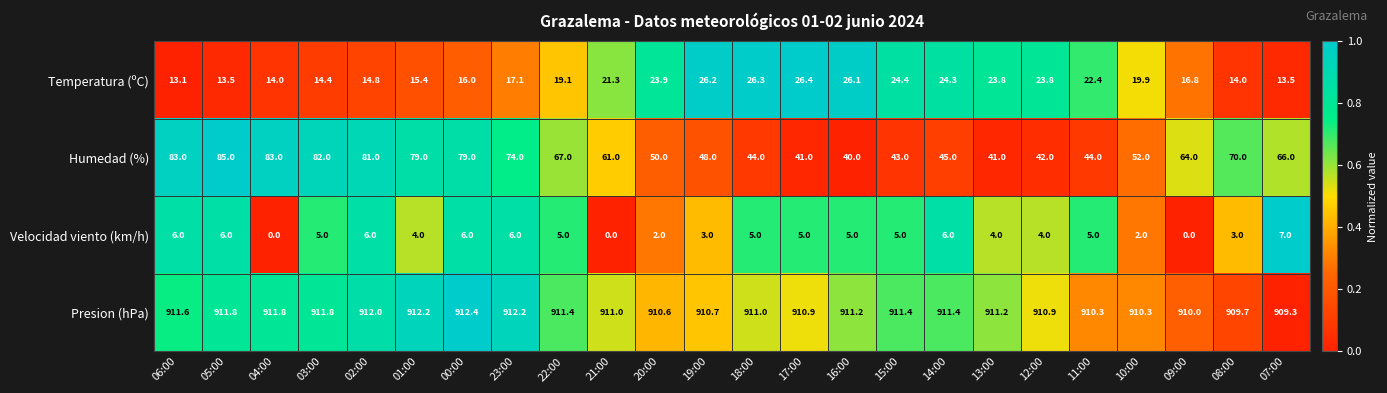

Which series has the largest range (max minus min)?

Humedad (%)